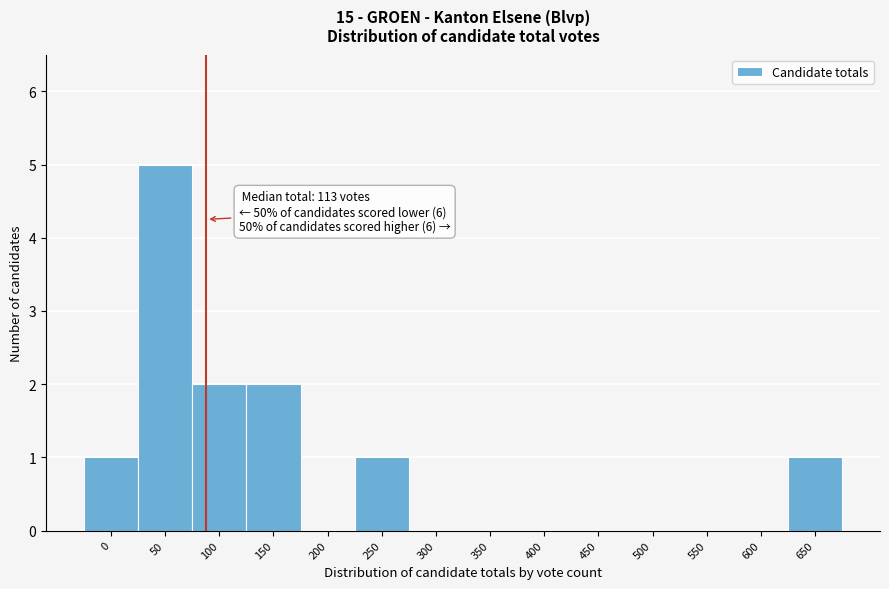

Reading left to right, transcribe all the data shown in this chart.

0=1	50=5	100=2	150=2	200=0	250=1	300=0	350=0	400=0	450=0	500=0	550=0	600=0	650=1